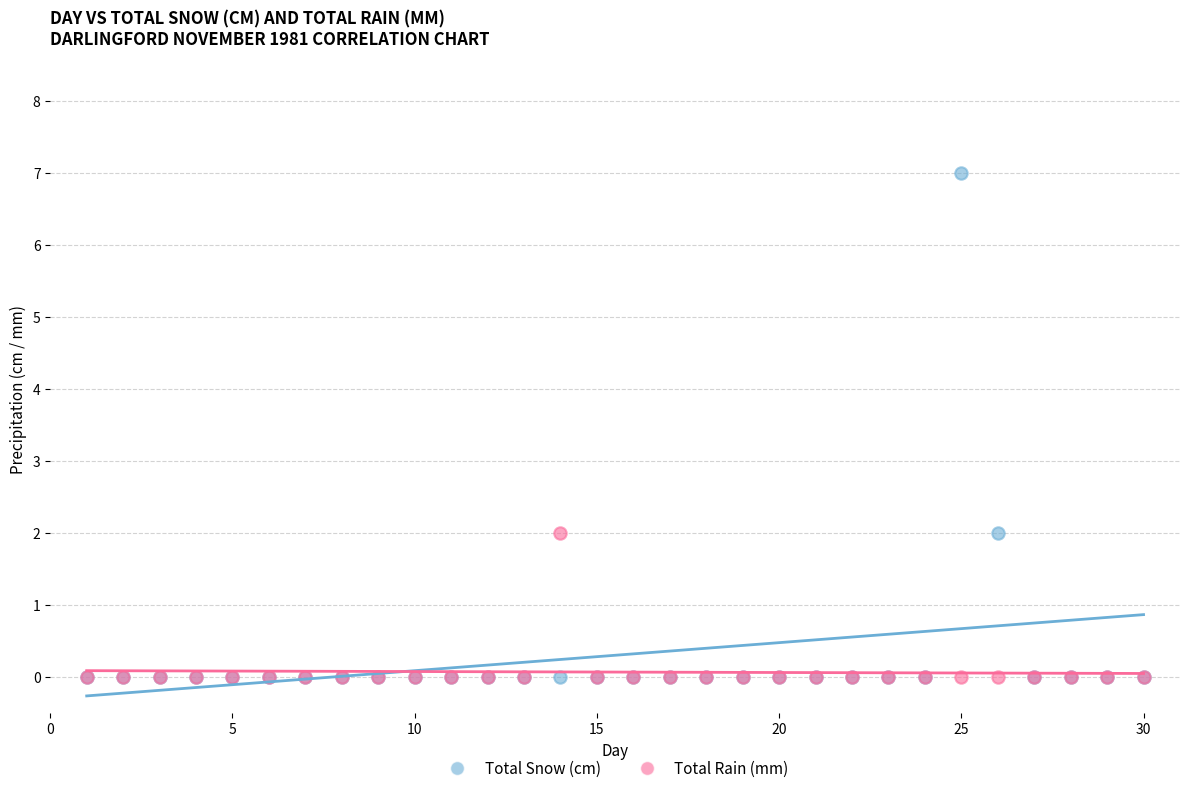

Which series has the widest spread of Y values?

Total Snow (cm)